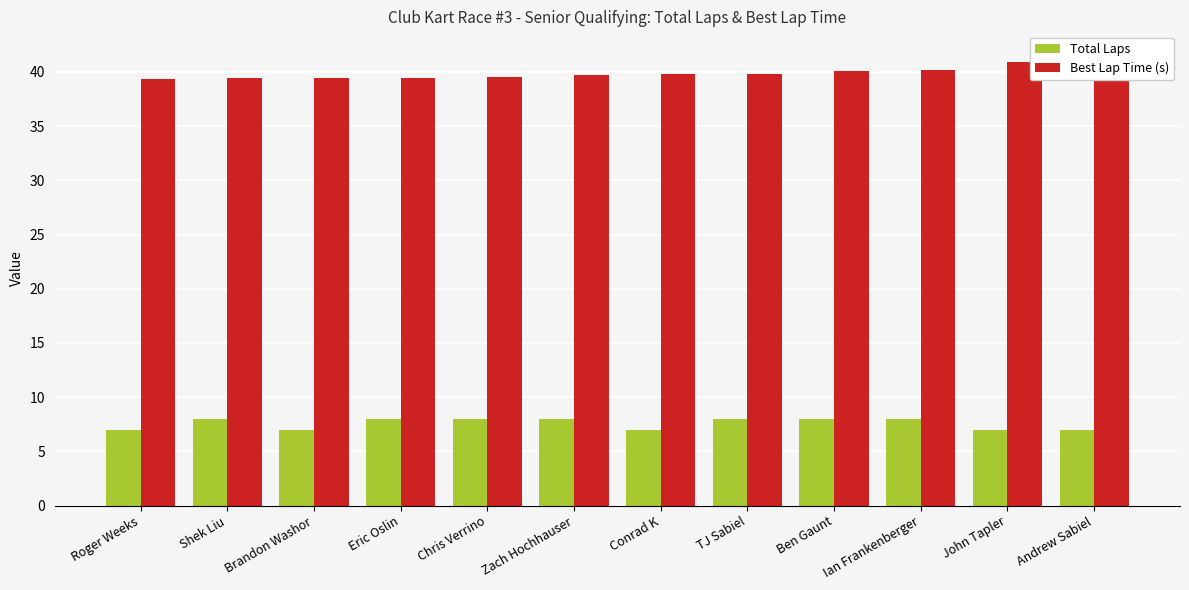

Reading left to right, list all the values displayed in this chart.

Total Laps: Roger Weeks=7.0	Shek Liu=8.0	Brandon Washor=7.0	Eric Oslin=8.0	Chris Verrino=8.0	Zach Hochhauser=8.0	Conrad K=7.0	TJ Sabiel=8.0	Ben Gaunt=8.0	Ian Frankenberger=8.0	John Tapler=7.0	Andrew Sabiel=7.0
Best Lap Time (s): Roger Weeks=39.4	Shek Liu=39.4	Brandon Washor=39.4	Eric Oslin=39.5	Chris Verrino=39.5	Zach Hochhauser=39.7	Conrad K=39.8	TJ Sabiel=39.8	Ben Gaunt=40.1	Ian Frankenberger=40.2	John Tapler=40.9	Andrew Sabiel=41.7